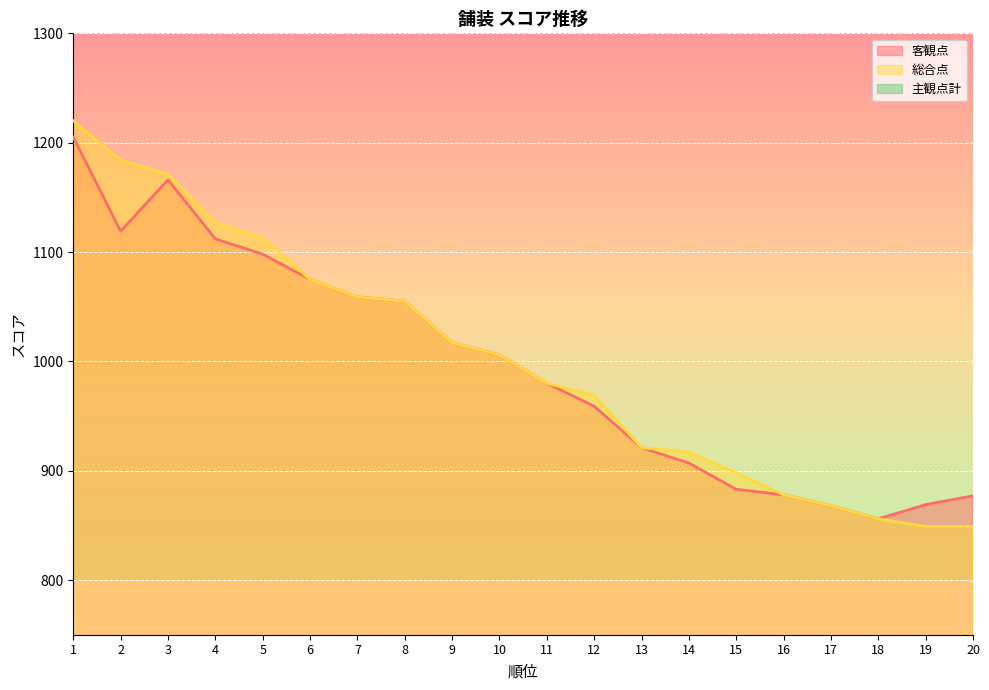

Which series has the widest spread of values?

総合点